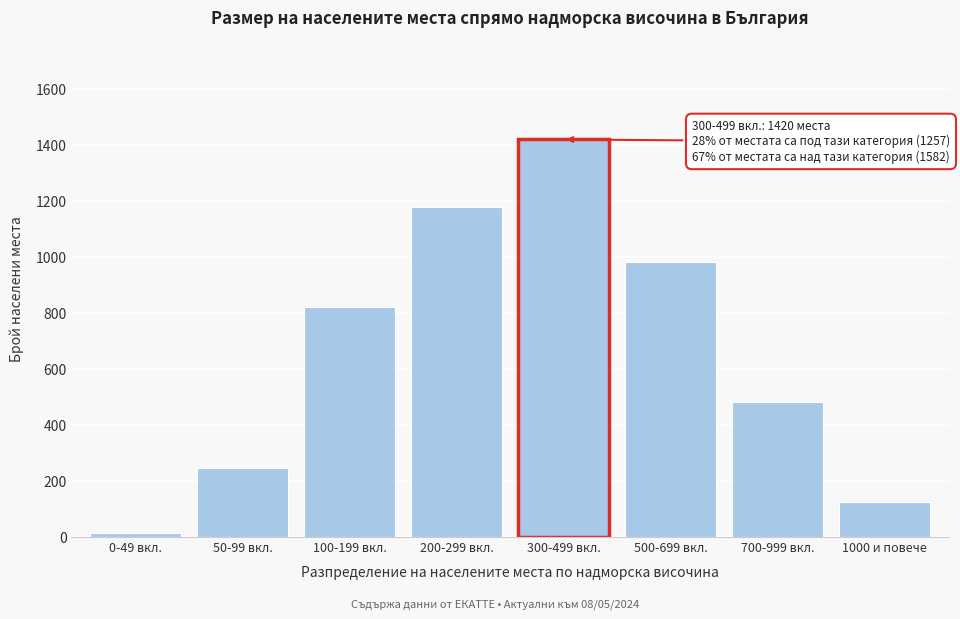

Reading left to right, list all the values displayed in this chart.

0-49 вкл.=12	50-99 вкл.=245	100-199 вкл.=820	200-299 вкл.=1180	300-499 вкл.=1420	500-699 вкл.=980	700-999 вкл.=480	1000 и повече=122